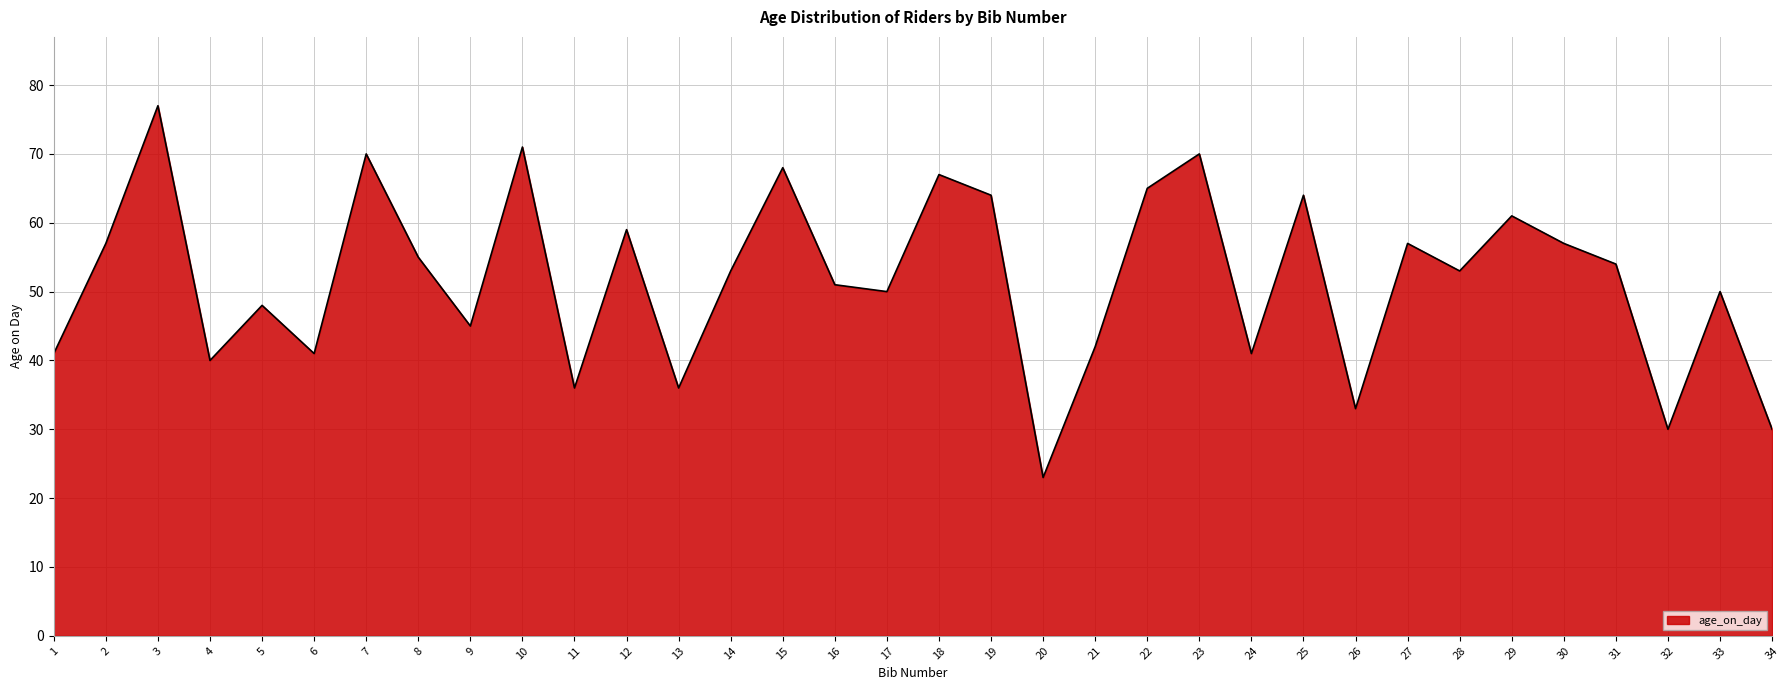

What is the change in value from 10 to 16?

-20